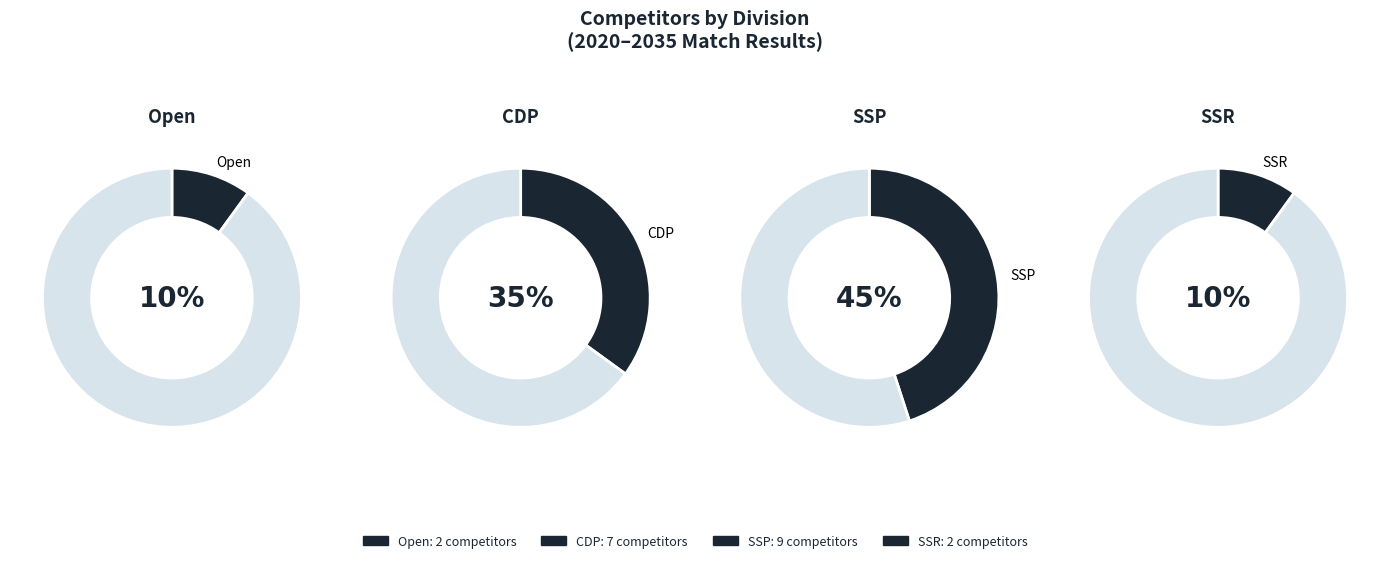

How many segments does this pie chart have?

4